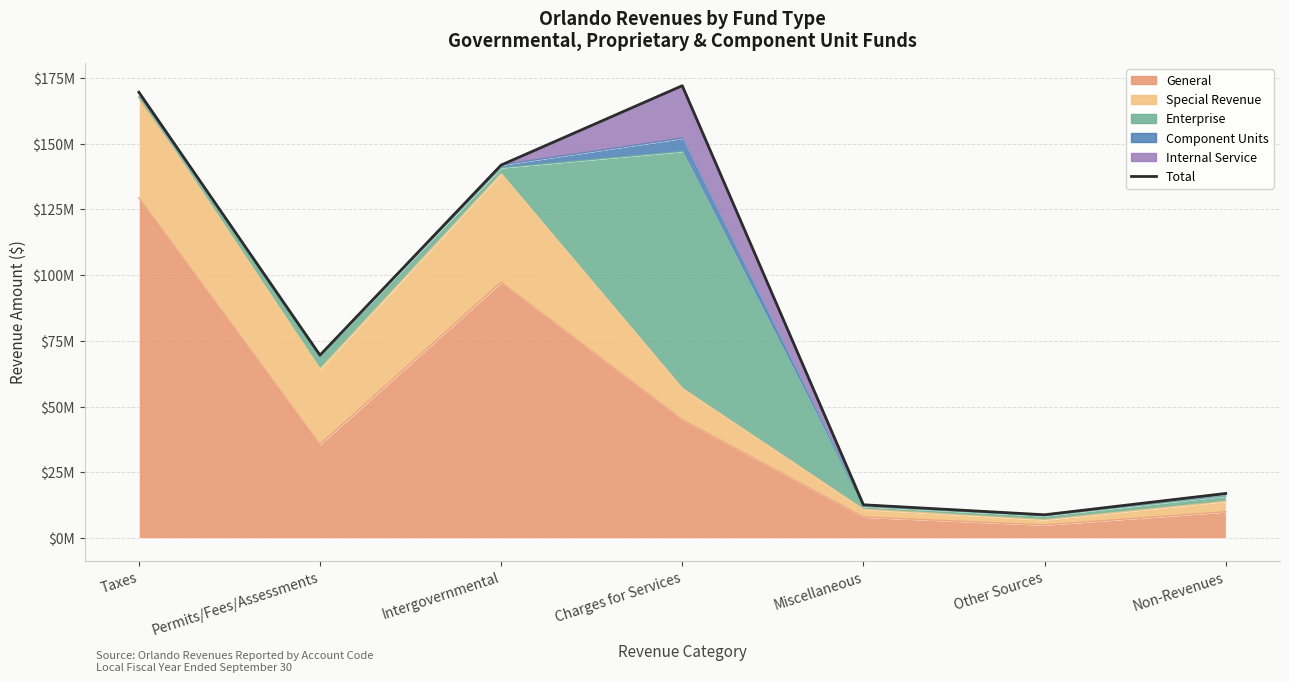

What is the change in value from Charges for Services to Miscellaneous?

-159300000